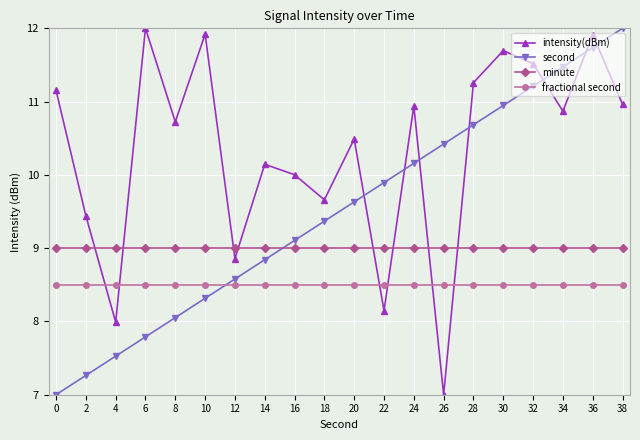

What is the maximum value for intensity(dBm)?

12.0